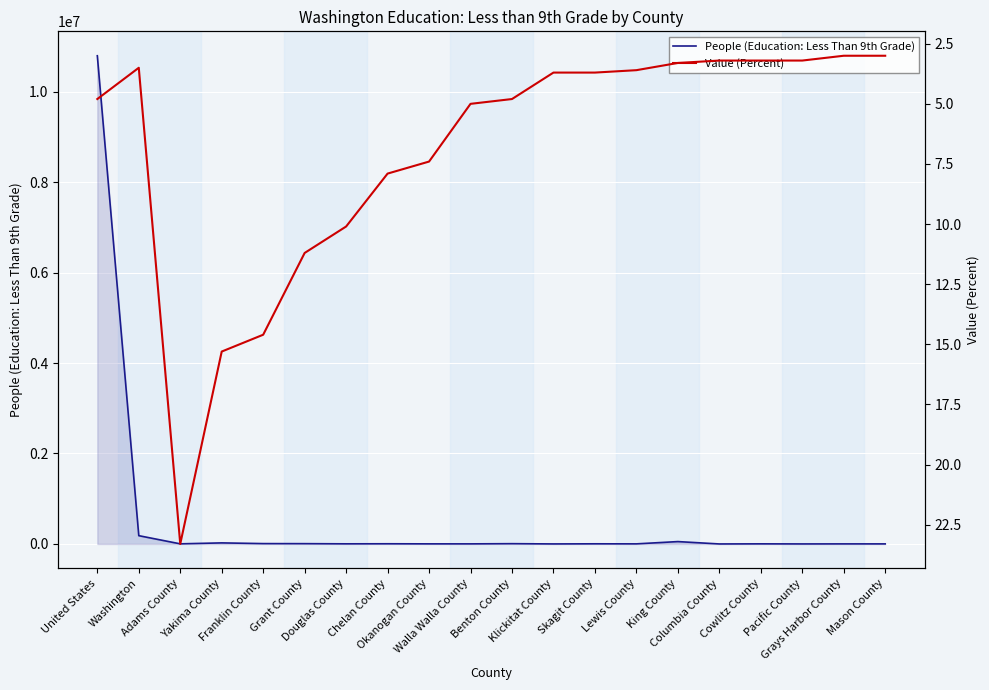

Reading right to left, transcribe all the data shown in this chart.

People (Education: Less Than 9th Grade): Mason County=1418.0	Grays Harbor County=1643.0	Pacific County=570.0	Cowlitz County=2472.0	Columbia County=99.0	King County=52589.0	Lewis County=2059.0	Skagit County=3359.0	Klickitat County=627.0	Benton County=6392.0	Walla Walla County=2035.0	Okanogan County=2197.0	Chelan County=4267.0	Douglas County=2837.0	Grant County=6697.0	Franklin County=8093.0	Yakima County=23691.0	Adams County=2584.0	Washington=183397.0	United States=10793507.0
Value (Percent): Mason County=3.0	Grays Harbor County=3.0	Pacific County=3.2	Cowlitz County=3.2	Columbia County=3.2	King County=3.3	Lewis County=3.6	Skagit County=3.7	Klickitat County=3.7	Benton County=4.8	Walla Walla County=5.0	Okanogan County=7.4	Chelan County=7.9	Douglas County=10.1	Grant County=11.2	Franklin County=14.6	Yakima County=15.3	Adams County=23.3	Washington=3.5	United States=4.8